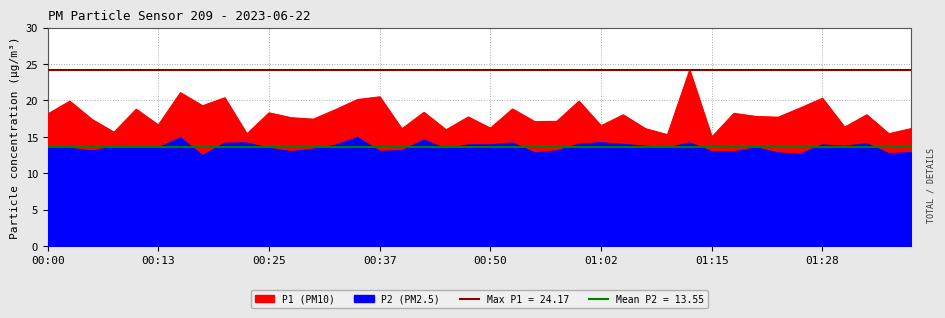

Reading left to right, extract all data points from this chart.

P1: 00:00=18.1	00:03=19.9	00:05=17.4	00:08=15.6	00:10=18.8	00:13=16.6	00:15=21.1	00:18=19.3	00:20=20.4	00:23=15.4	00:25=18.3	00:28=17.6	00:30=17.4	00:32=18.7	00:35=20.1	00:37=20.5	00:40=16.1	00:42=18.4	00:45=16.0	00:47=17.7	00:50=16.2	00:52=18.8	00:55=17.1	00:57=17.1	01:00=19.9	01:02=16.5	01:05=18.0	01:07=16.1	01:10=15.3	01:12=24.2	01:15=15.0	01:17=18.2	01:20=17.8	01:22=17.7	01:25=19.0	01:28=20.3	01:30=16.3	01:33=18.0	01:35=15.4	01:38=16.1
P2: 00:00=13.4	00:03=13.4	00:05=13.1	00:08=13.6	00:10=13.6	00:13=13.5	00:15=14.9	00:18=12.4	00:20=14.1	00:23=14.2	00:25=13.4	00:28=13.0	00:30=13.3	00:32=13.9	00:35=14.9	00:37=13.0	00:40=13.1	00:42=14.6	00:45=13.3	00:47=13.9	00:50=13.9	00:52=14.2	00:55=12.8	00:57=13.1	01:00=14.0	01:02=14.2	01:05=14.0	01:07=13.7	01:10=13.5	01:12=14.2	01:15=13.0	01:17=12.9	01:20=13.5	01:22=12.8	01:25=12.6	01:28=13.9	01:30=13.7	01:33=14.1	01:35=12.7	01:38=12.8